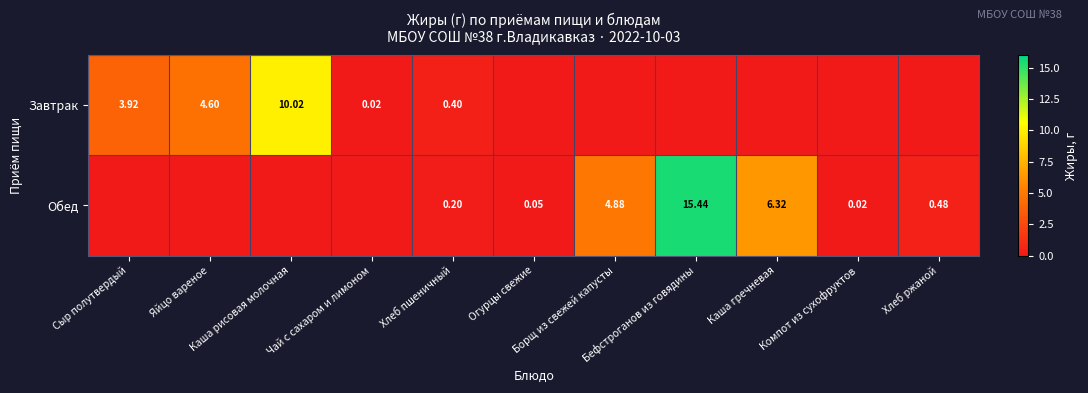

What is the difference between the maximum and second lowest values in the Завтрак series?

10.0